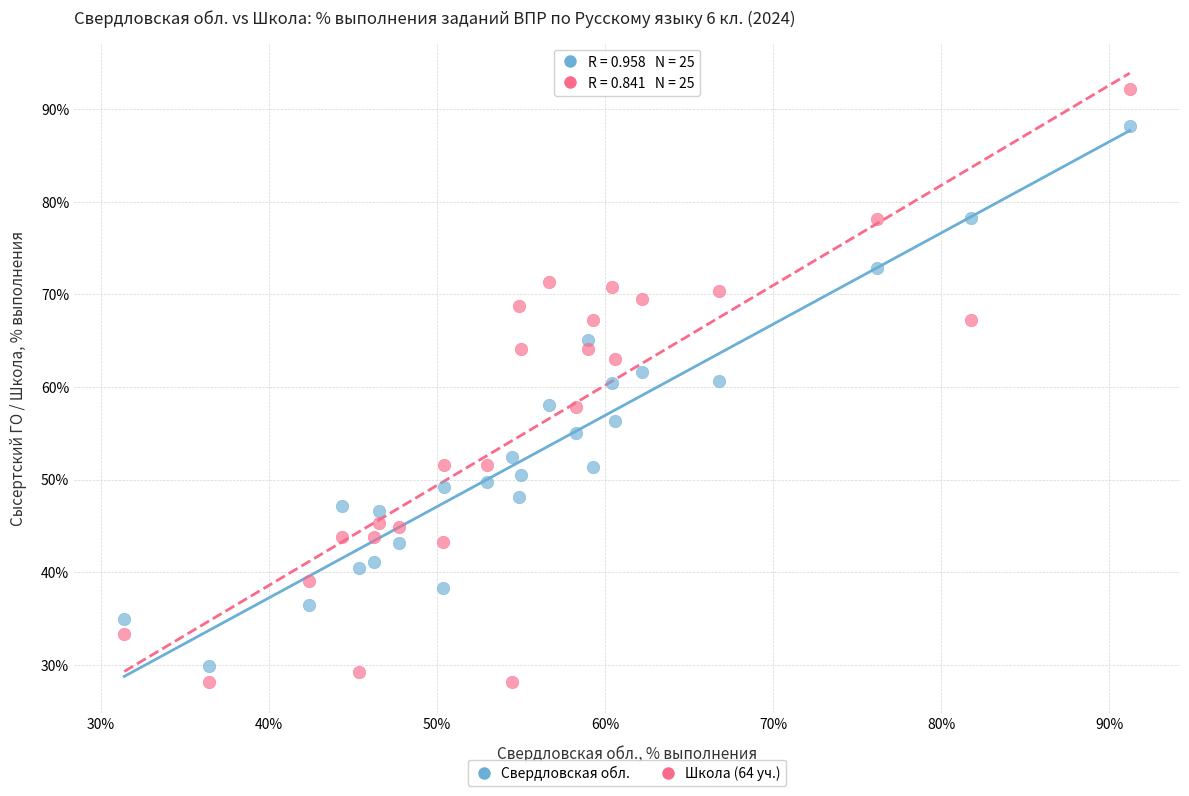

Which series contains the highest Y value?

Школа (64 уч.)